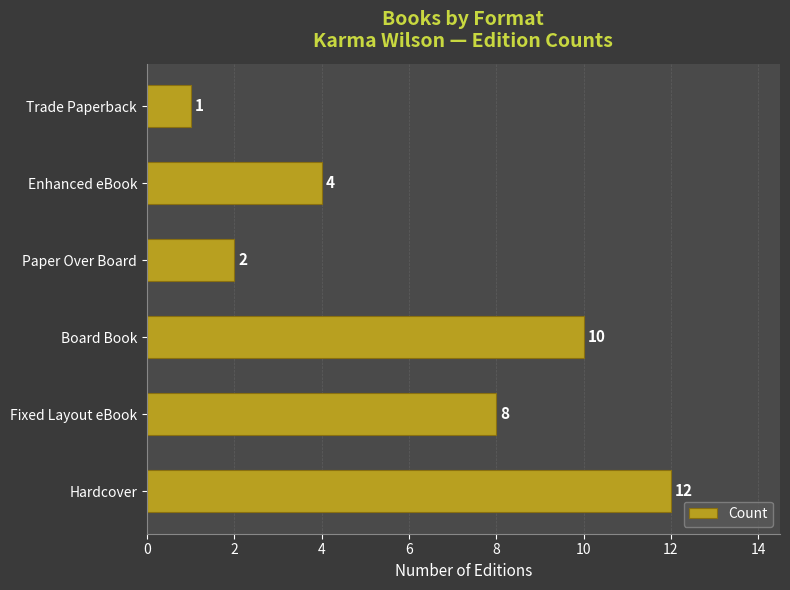

The value at Paper Over Board is 2. True or false?

True